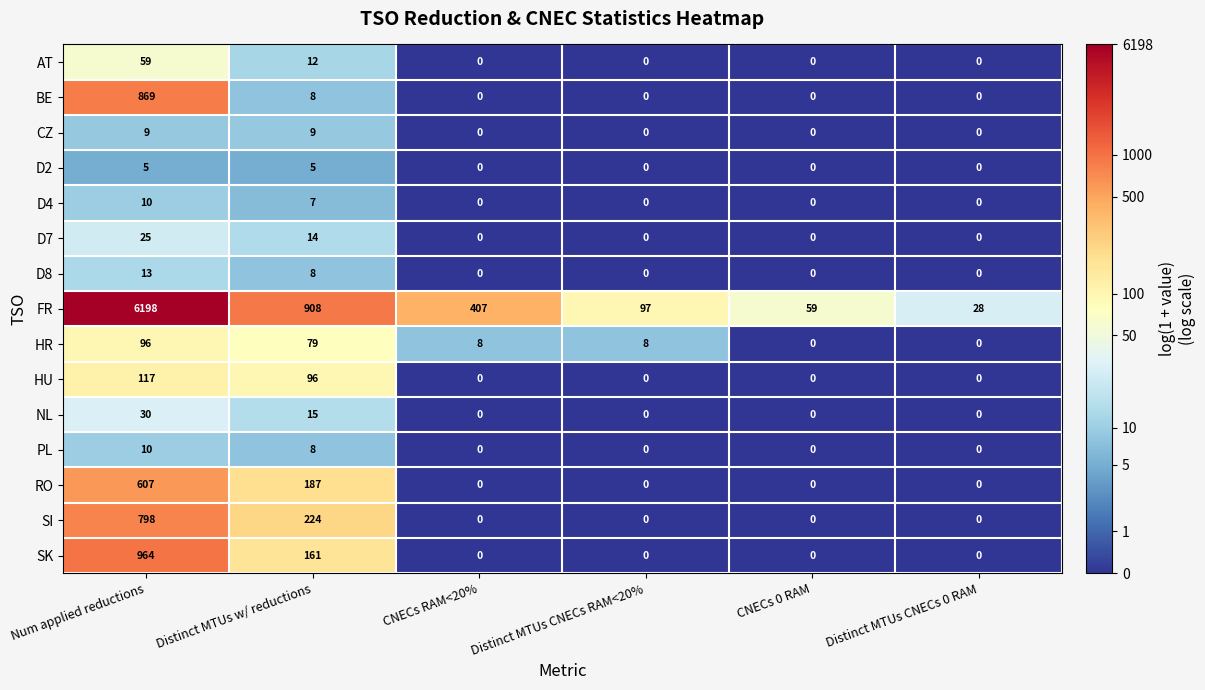

What is the greatest value displayed?

6198